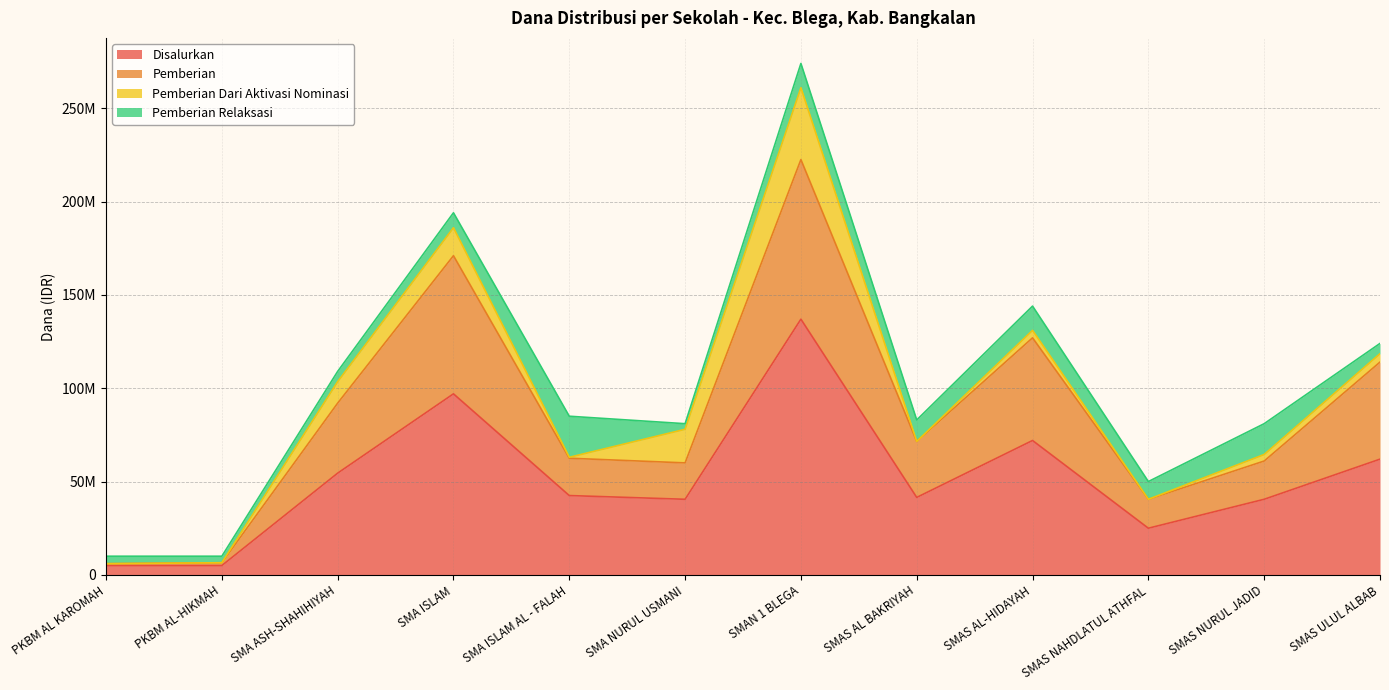

Which category has the lowest value across all series?

PKBM AL KAROMAH